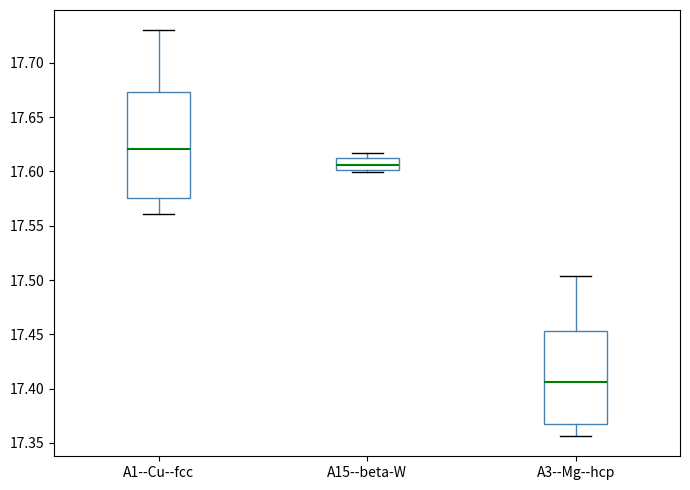

Which box is the tallest, from its lower edge to its upper edge?

A1--Cu--fcc